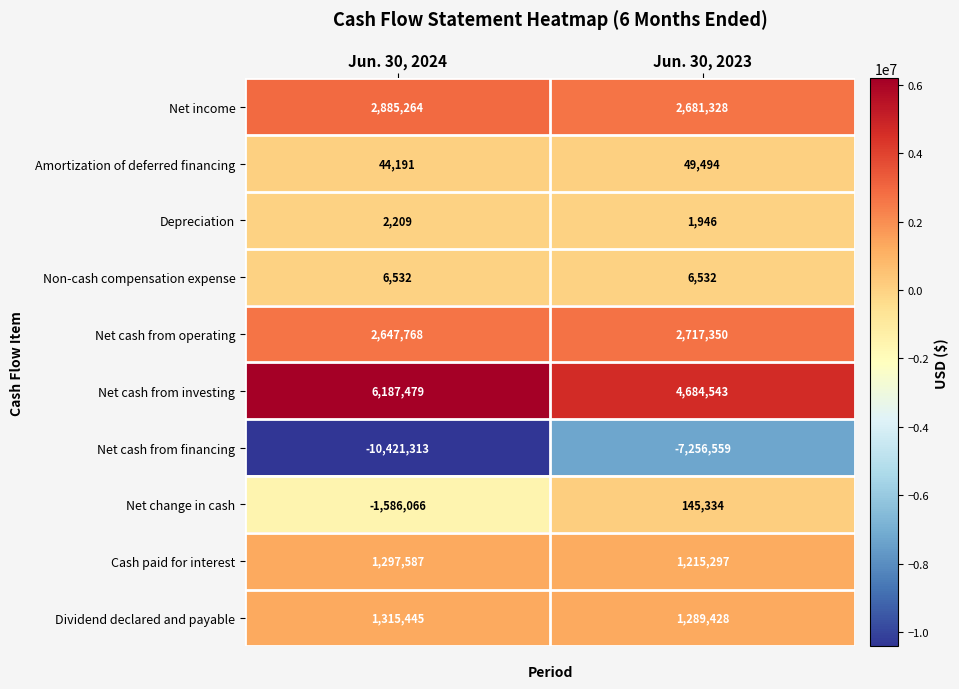

What is the approximate value of Amortization of deferred financing at Jun. 30, 2024, to the nearest 50?

44200